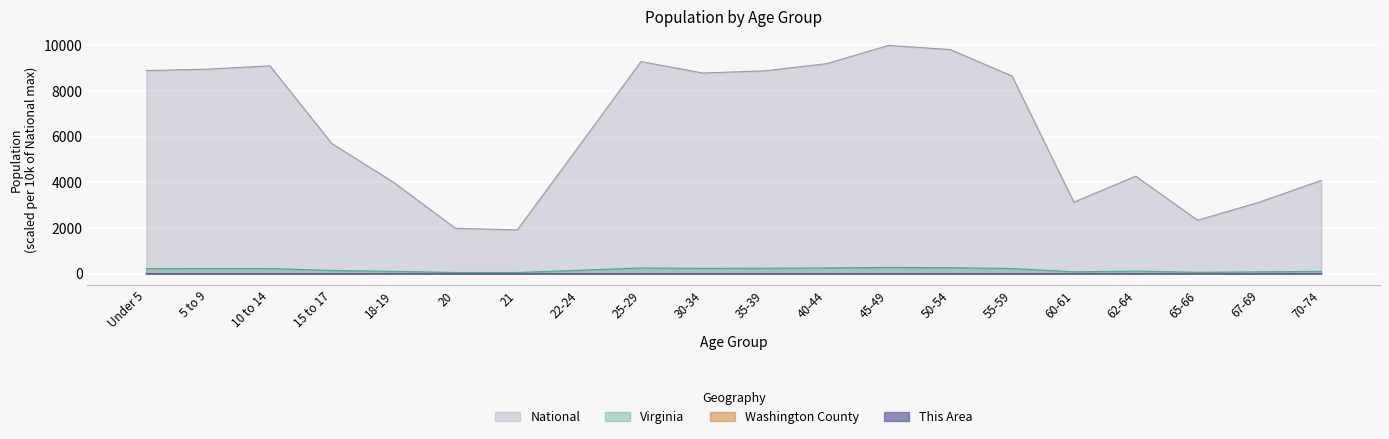

What is the sum of all This Area values?

3.3